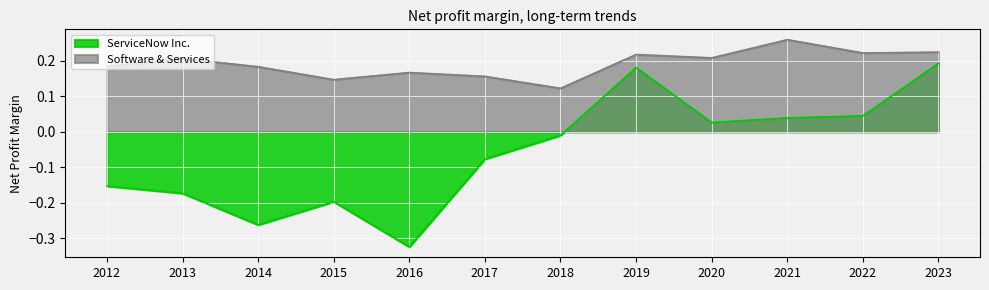

True or false: Software & Services and ServiceNow Inc. intersect in this chart.

False